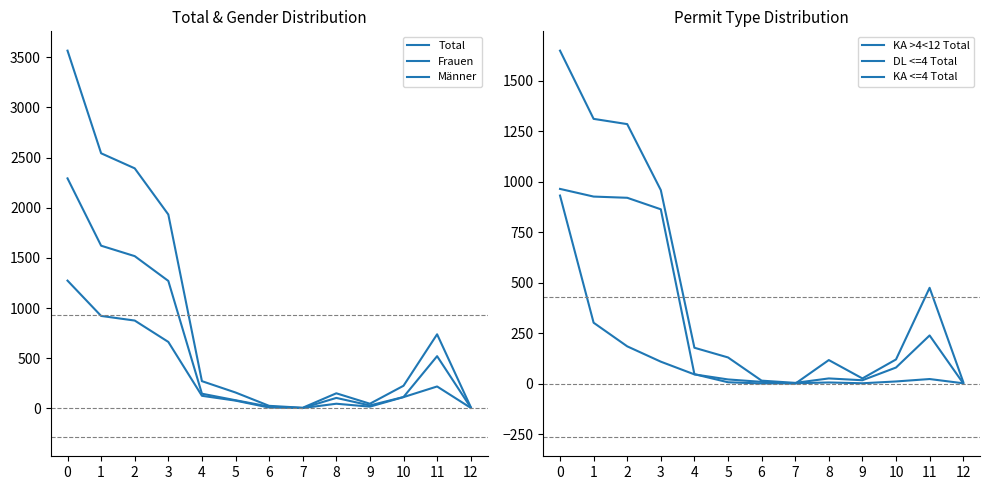

How many data points in Frauen are above 112?

6